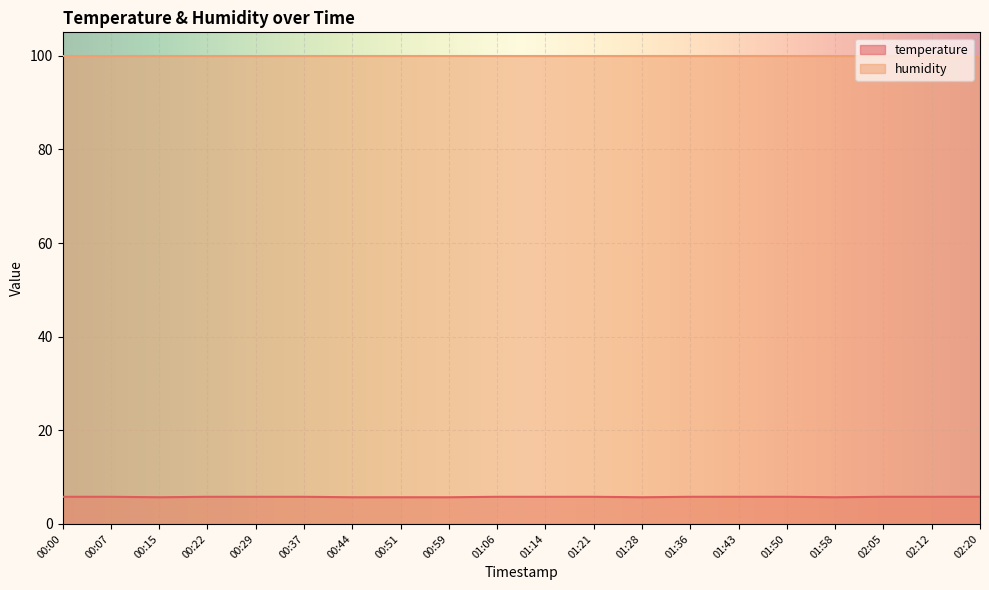

Is it true that the value at 01:21 is 5.8?

True